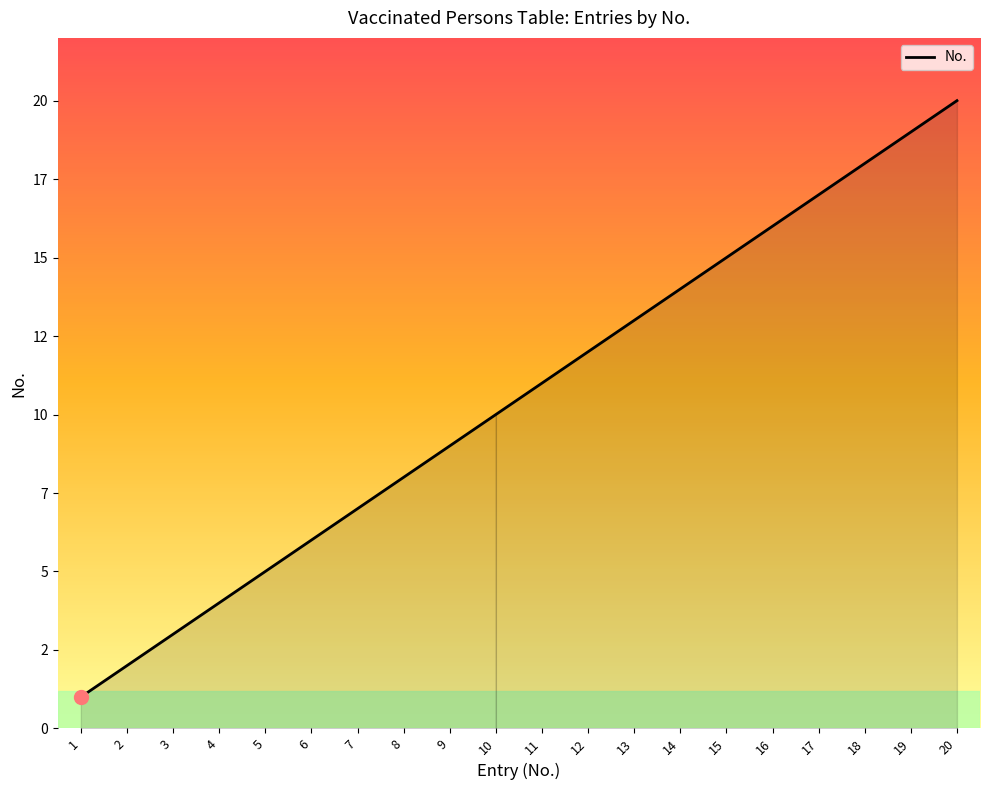

Does the chart have visible grid lines?

No